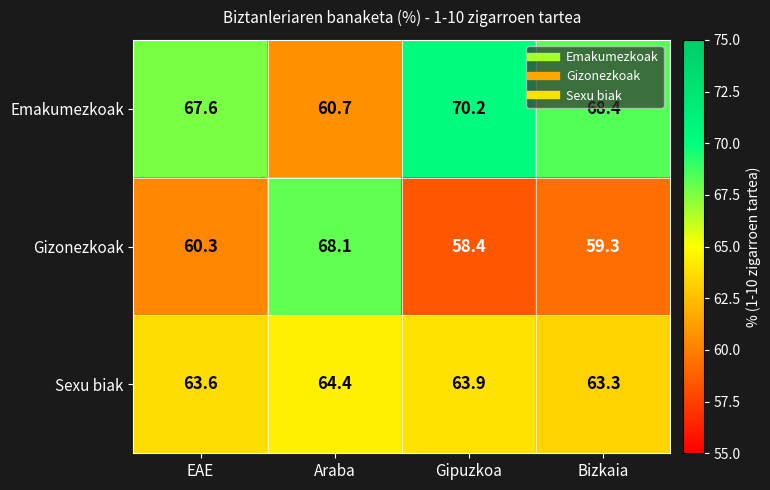

Rank the series at EAE from highest to lowest value.

Emakumezkoak, Sexu biak, Gizonezkoak